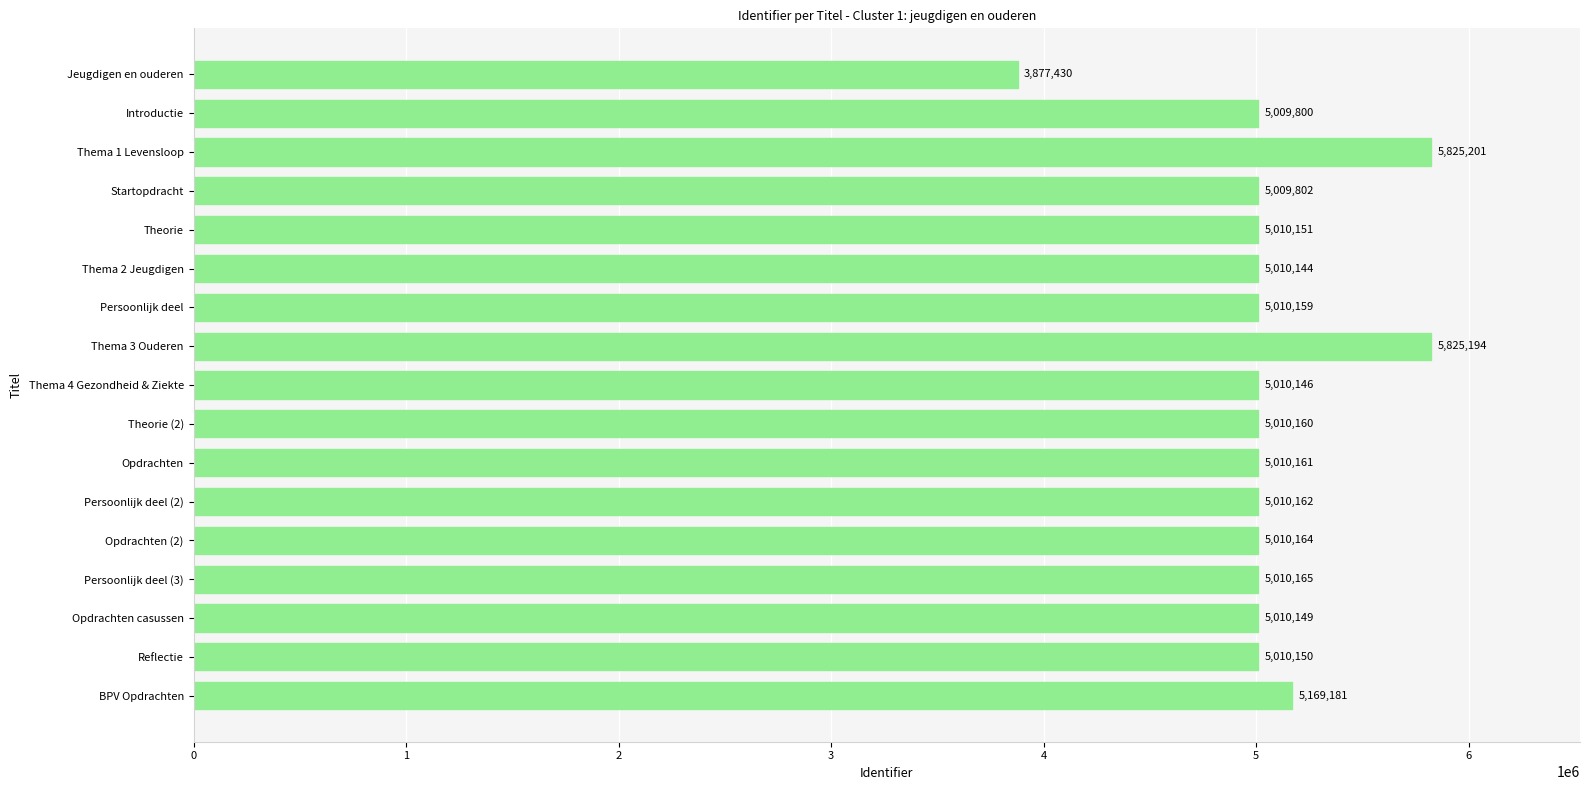

What is the average value?

5048725